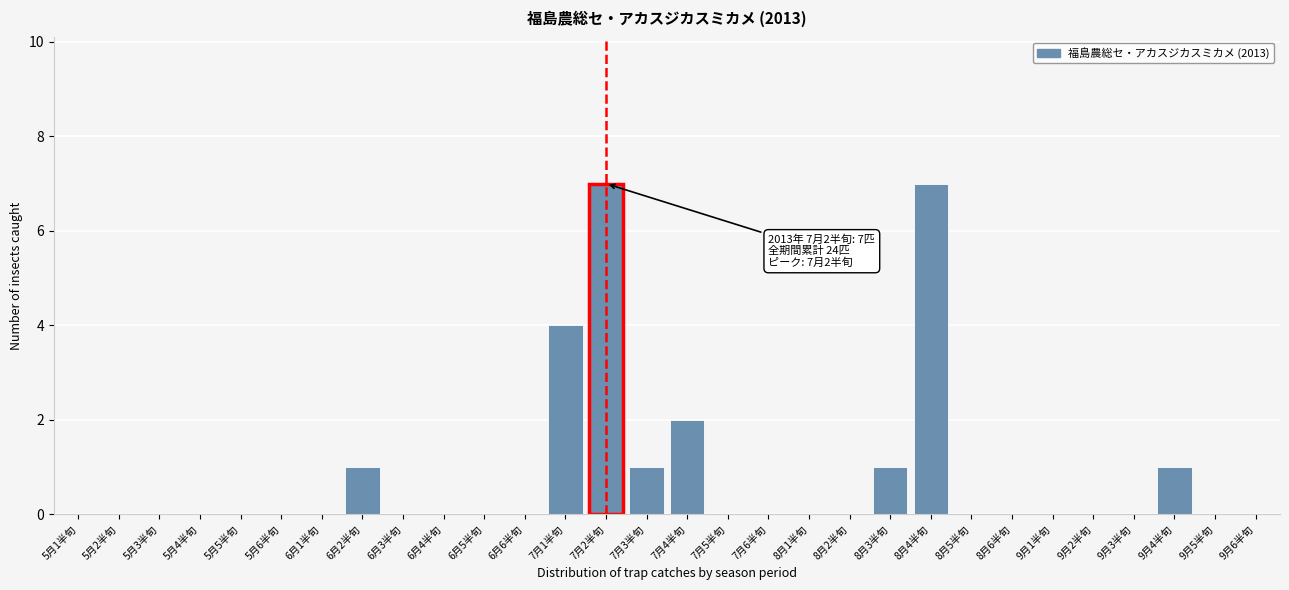

Reading left to right, list all the values displayed in this chart.

5月1半旬=0	5月2半旬=0	5月3半旬=0	5月4半旬=0	5月5半旬=0	5月6半旬=0	6月1半旬=0	6月2半旬=1	6月3半旬=0	6月4半旬=0	6月5半旬=0	6月6半旬=0	7月1半旬=4	7月2半旬=7	7月3半旬=1	7月4半旬=2	7月5半旬=0	7月6半旬=0	8月1半旬=0	8月2半旬=0	8月3半旬=1	8月4半旬=7	8月5半旬=0	8月6半旬=0	9月1半旬=0	9月2半旬=0	9月3半旬=0	9月4半旬=1	9月5半旬=0	9月6半旬=0